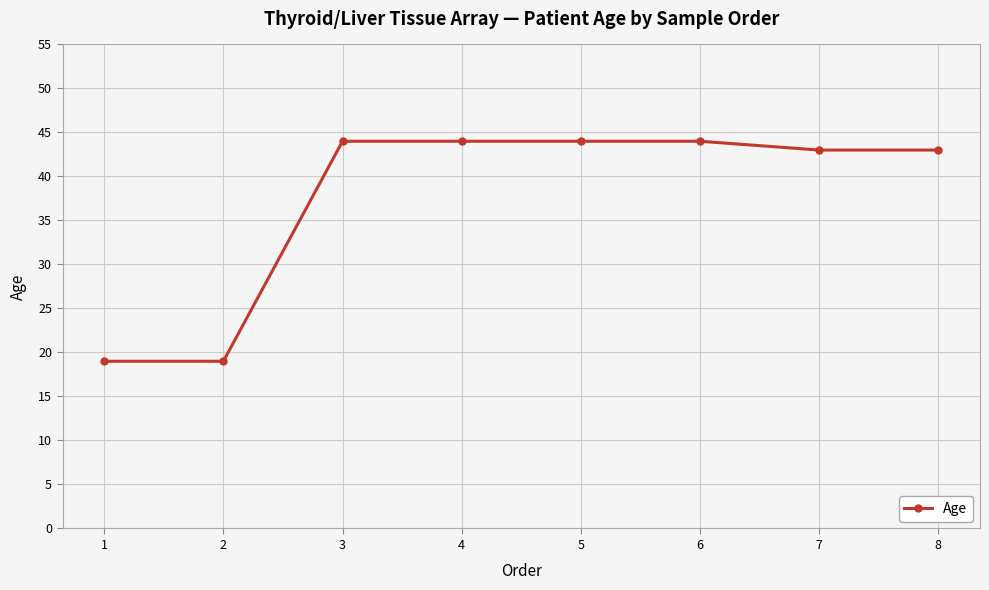

True or false: the data shows 60 at 5.

False